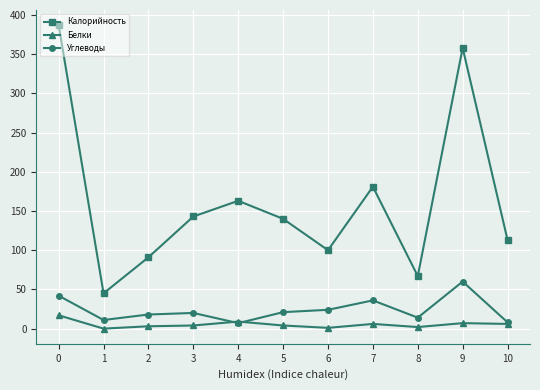

Does the chart display data point markers on the line(s)?

Yes